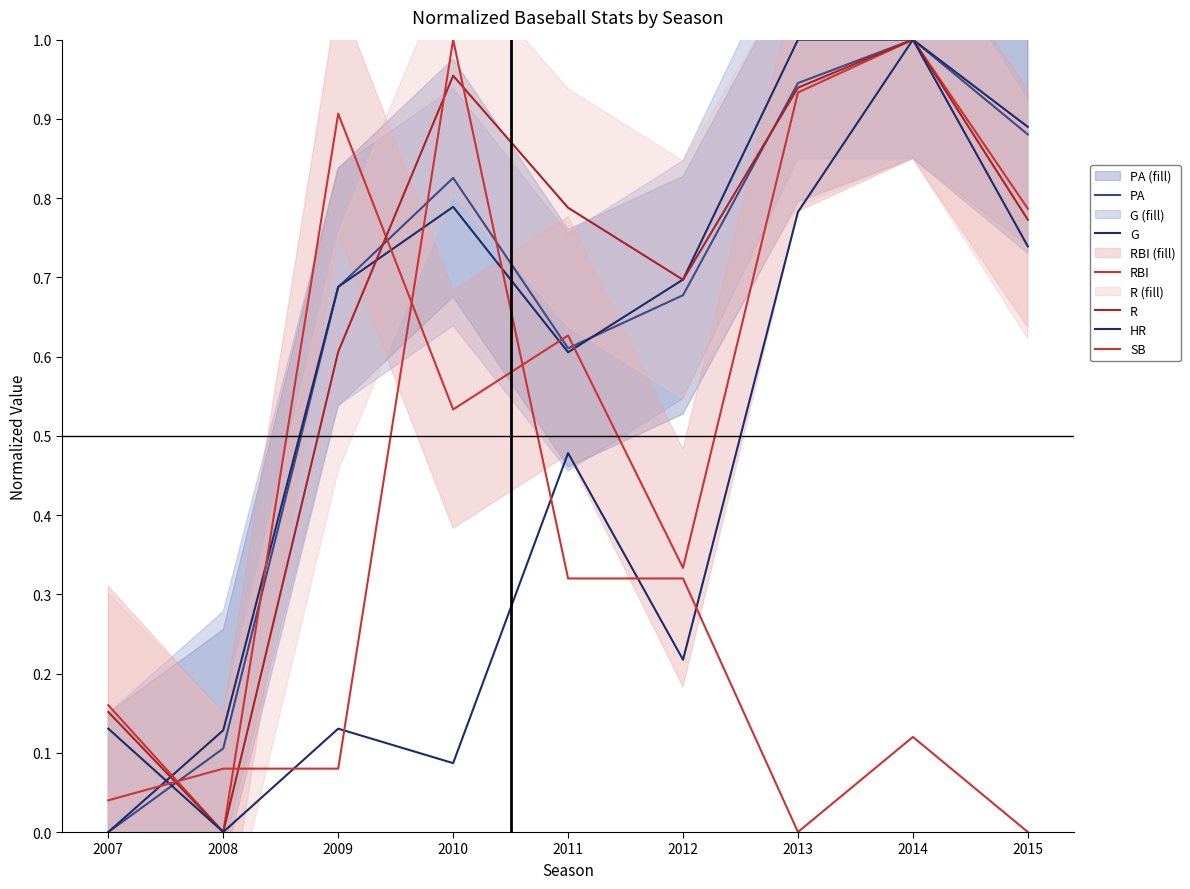

True or false: RBI and HR intersect in this chart.

False